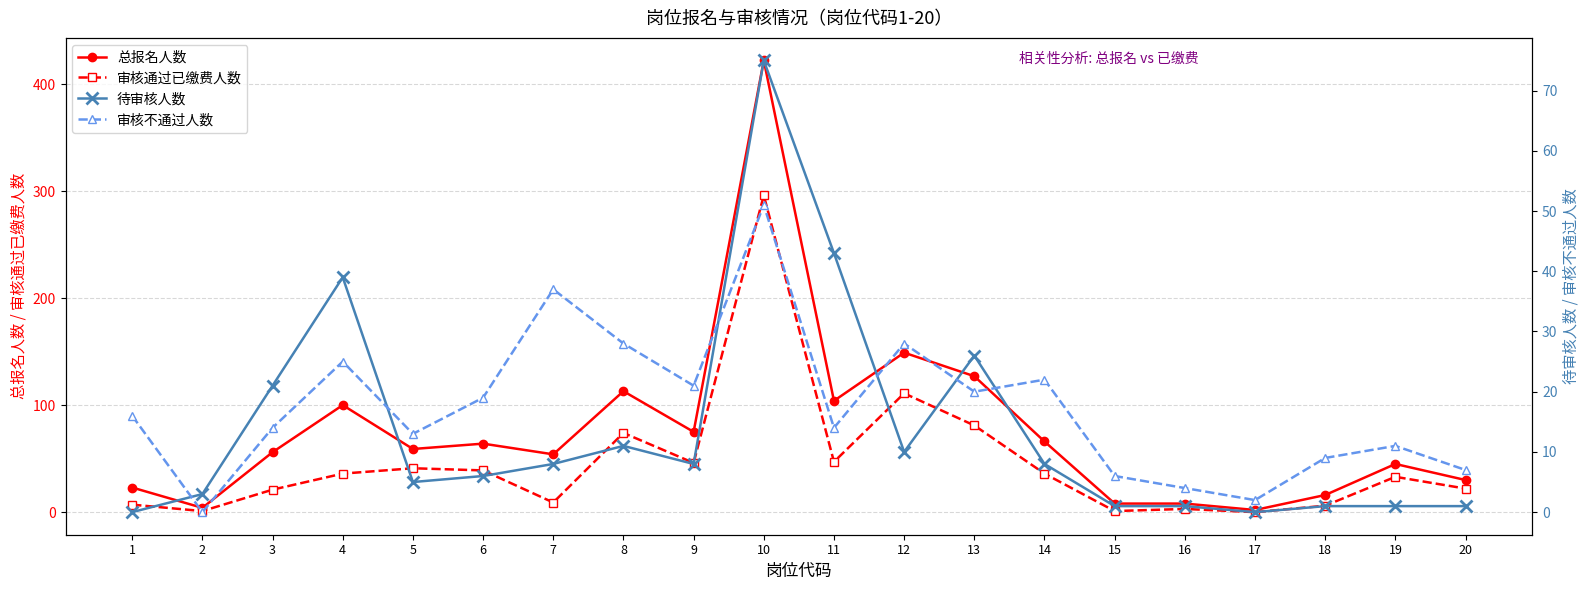

Where is 审核通过已缴费人数 nearest to the value 148?

12